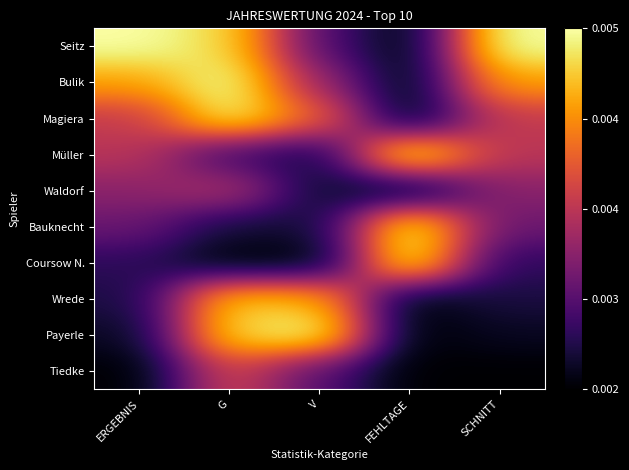

Reading left to right, list all the values displayed in this chart.

Seitz: ERGEBNIS=1.0	G=0.9	V=0.2	FEHLTAGE=0.0	SCHNITT=1.0
Bulik: ERGEBNIS=0.8	G=1.0	V=0.4	FEHLTAGE=0.0	SCHNITT=0.8
Magiera: ERGEBNIS=0.5	G=1.0	V=0.7	FEHLTAGE=0.0	SCHNITT=0.5
Müller: ERGEBNIS=0.5	G=0.2	V=0.1	FEHLTAGE=1.0	SCHNITT=0.5
Waldorf: ERGEBNIS=0.4	G=0.5	V=0.1	FEHLTAGE=0.0	SCHNITT=0.4
Bauknecht: ERGEBNIS=0.3	G=0.1	V=0.1	FEHLTAGE=1.0	SCHNITT=0.3
Coursow N.: ERGEBNIS=0.2	G=0.0	V=0.0	FEHLTAGE=1.0	SCHNITT=0.2
Wrede: ERGEBNIS=0.1	G=0.9	V=0.8	FEHLTAGE=0.0	SCHNITT=0.1
Payerle: ERGEBNIS=0.1	G=0.9	V=1.0	FEHLTAGE=0.0	SCHNITT=0.1
Tiedke: ERGEBNIS=0.0	G=0.6	V=0.2	FEHLTAGE=0.0	SCHNITT=0.0